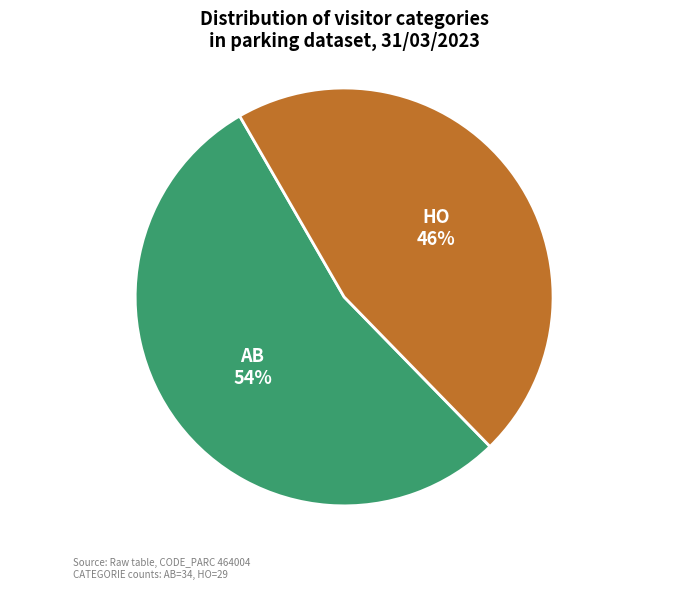

Is there any slice that represents more than half of the pie?

Yes